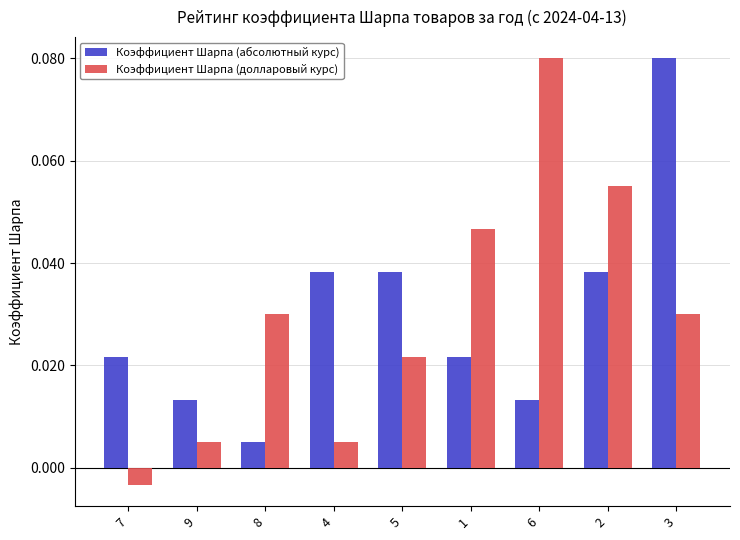

At which category is the sum across all series the highest?

3